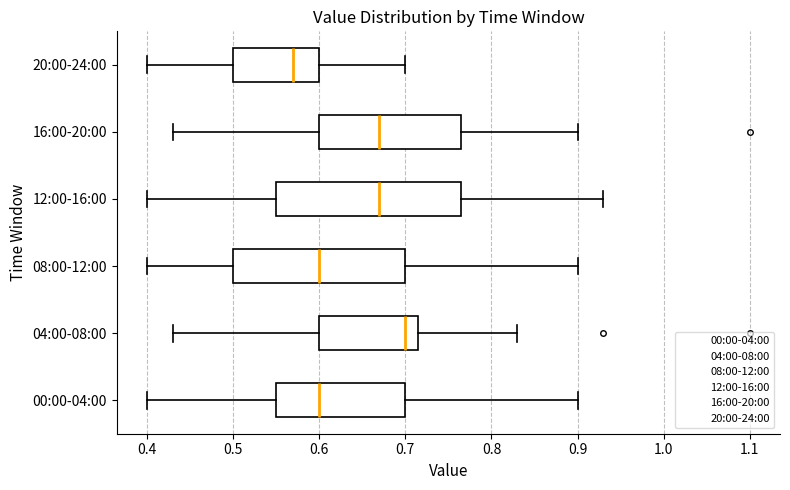

Reading bottom to top, transcribe this box plot: for each box, give where its median line is, the range the box spans, and where its two whiskers end, as read against the x-axis. The values are not printed on the chart, so give them approximately, as read against the axis.

00:00-04:00: median 0.60, box 0.55 to 0.70, whiskers 0.40 to 0.90
04:00-08:00: median 0.70, box 0.60 to 0.72, whiskers 0.43 to 0.83
08:00-12:00: median 0.60, box 0.50 to 0.70, whiskers 0.40 to 0.90
12:00-16:00: median 0.67, box 0.55 to 0.77, whiskers 0.40 to 0.93
16:00-20:00: median 0.67, box 0.60 to 0.77, whiskers 0.43 to 0.90
20:00-24:00: median 0.57, box 0.50 to 0.60, whiskers 0.40 to 0.70